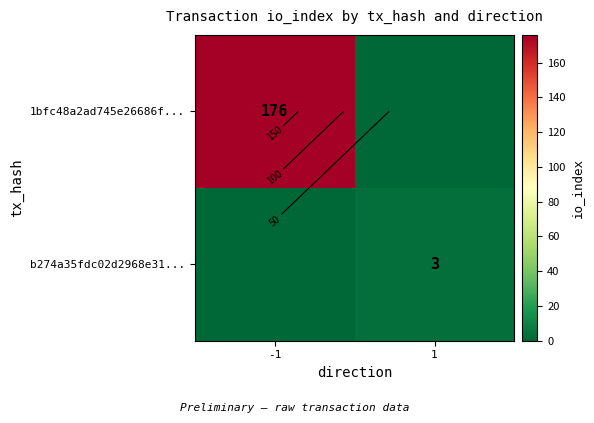

What is the maximum value for 1bfc48a2ad745e26686f...?

176